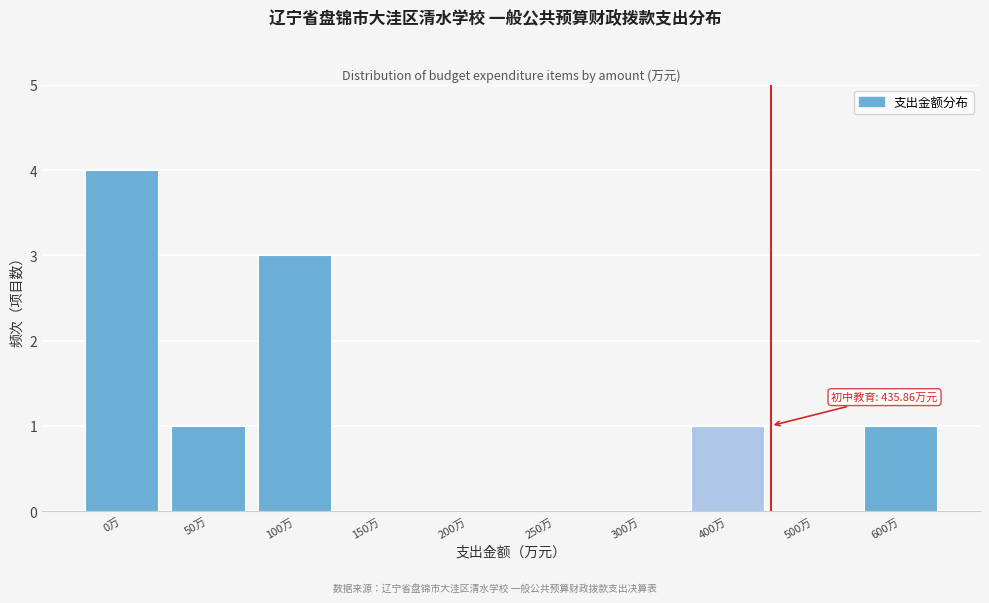

Reading left to right, what are all the values shown in this chart?

0万=4	50万=1	100万=3	150万=0	200万=0	250万=0	300万=0	400万=1	500万=0	600万=1